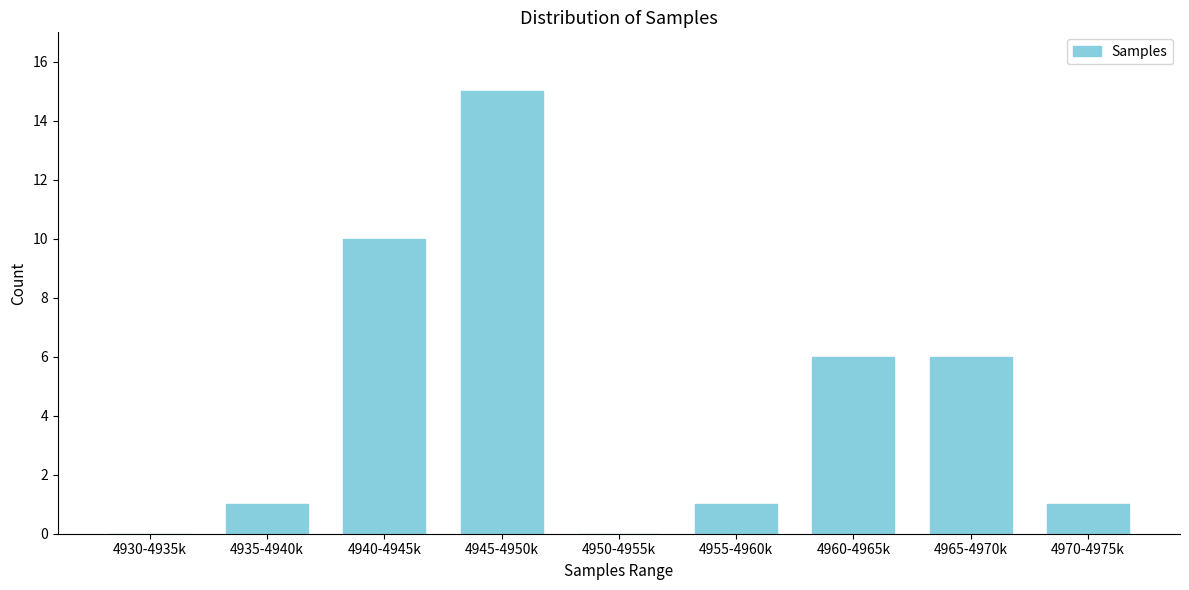

Reading left to right, list all the values displayed in this chart.

4930-4935k=0	4935-4940k=1	4940-4945k=10	4945-4950k=15	4950-4955k=0	4955-4960k=1	4960-4965k=6	4965-4970k=6	4970-4975k=1